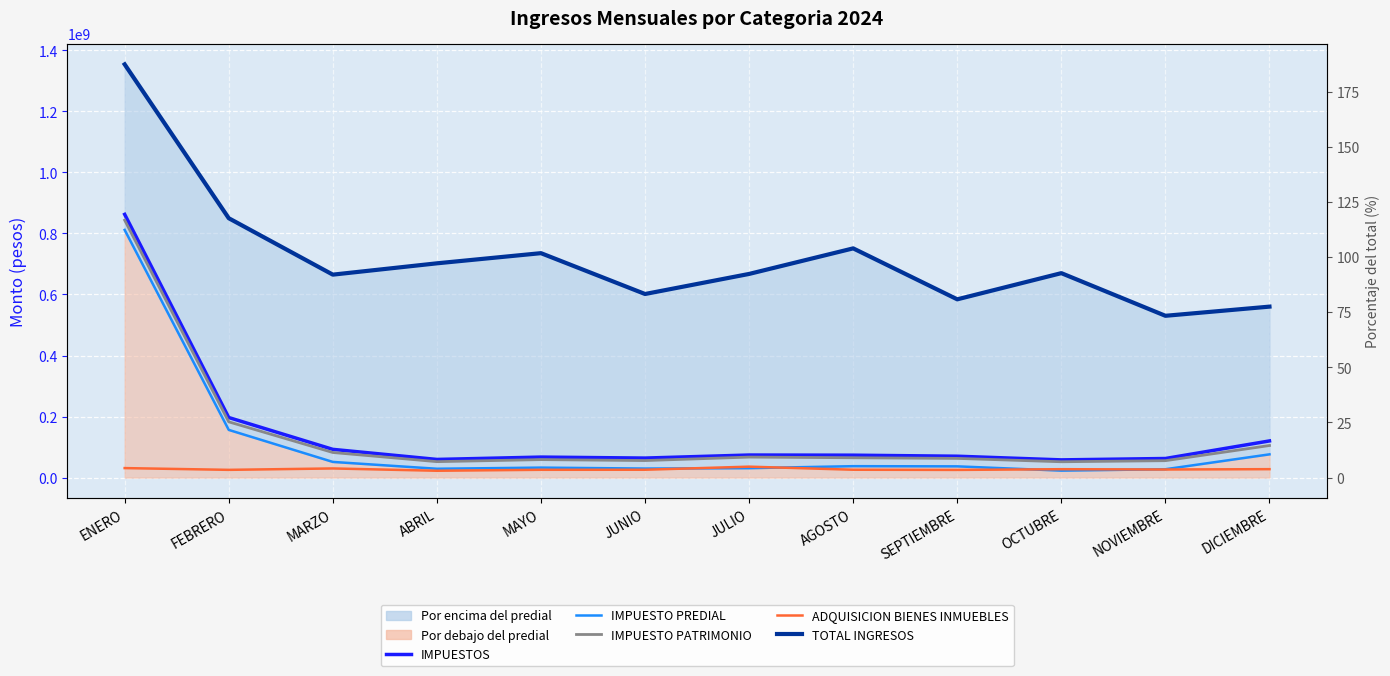

Between ABRIL and MARZO, which is larger?

MARZO